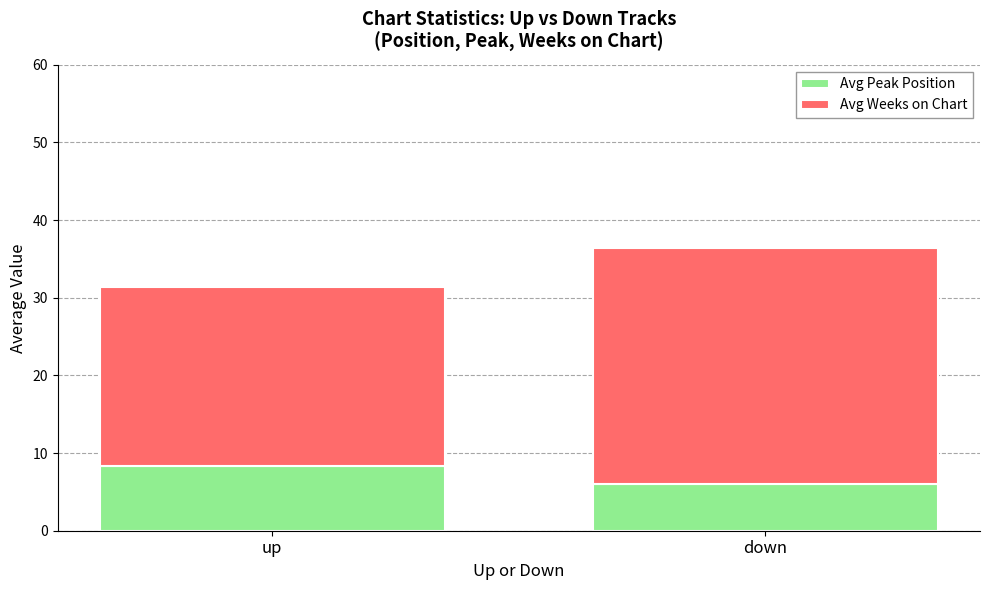

What is the value of the Avg Peak Position bar at the 1st from the left?

8.3